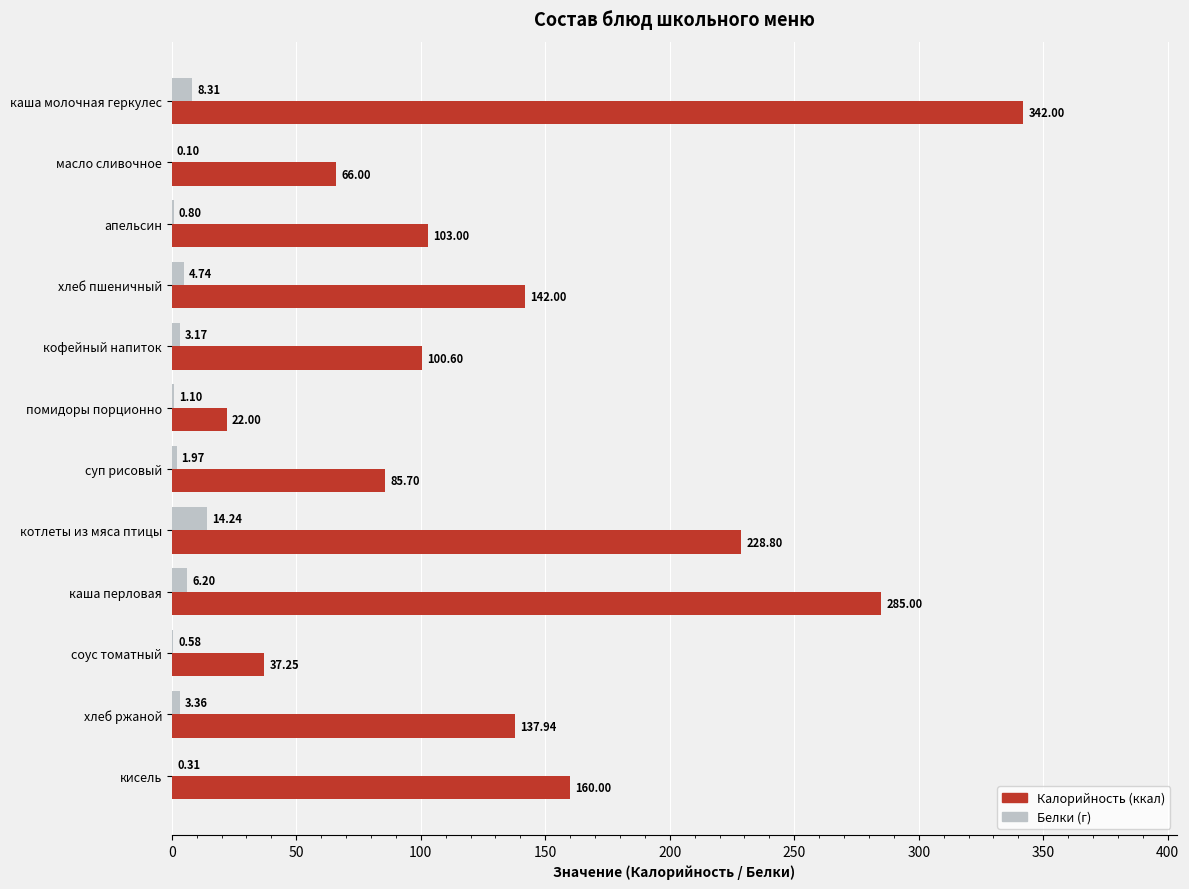

What is the total value across all series at кисель?

160.3